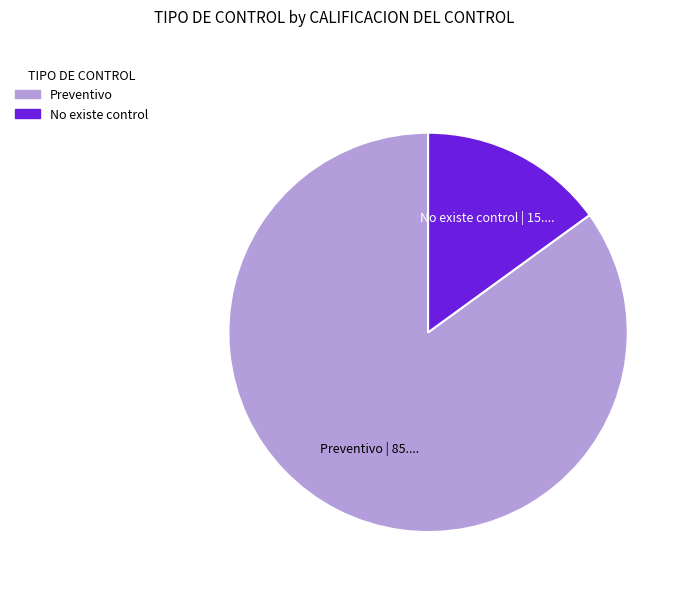

Is the sum of No existe control and Preventivo greater than half?

Yes